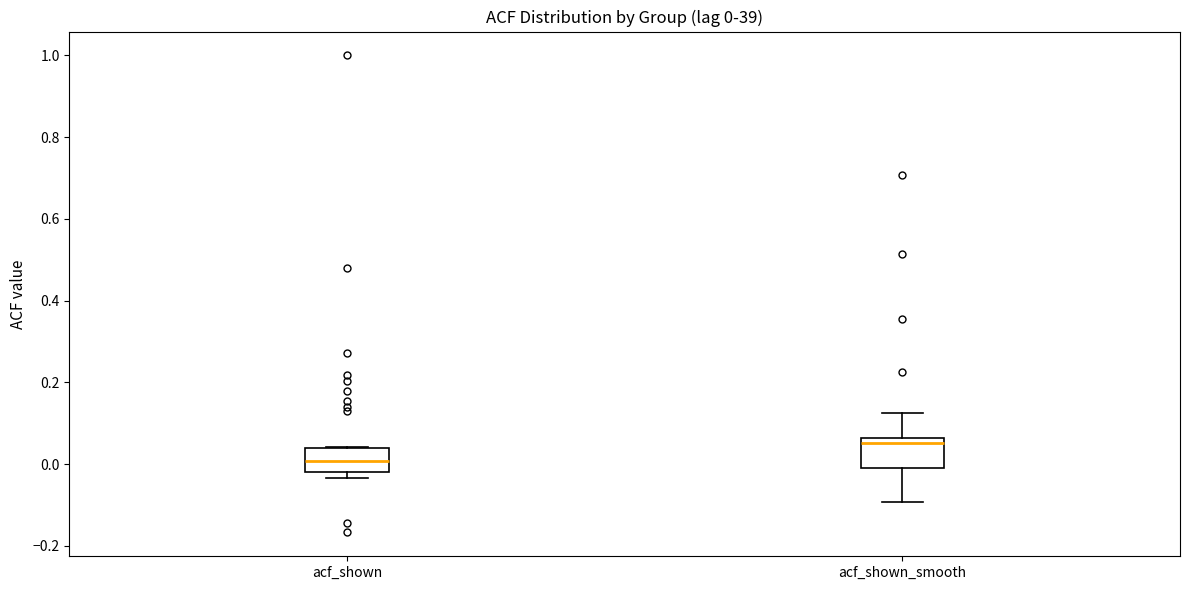

Which box's median line is the lowest?

acf_shown